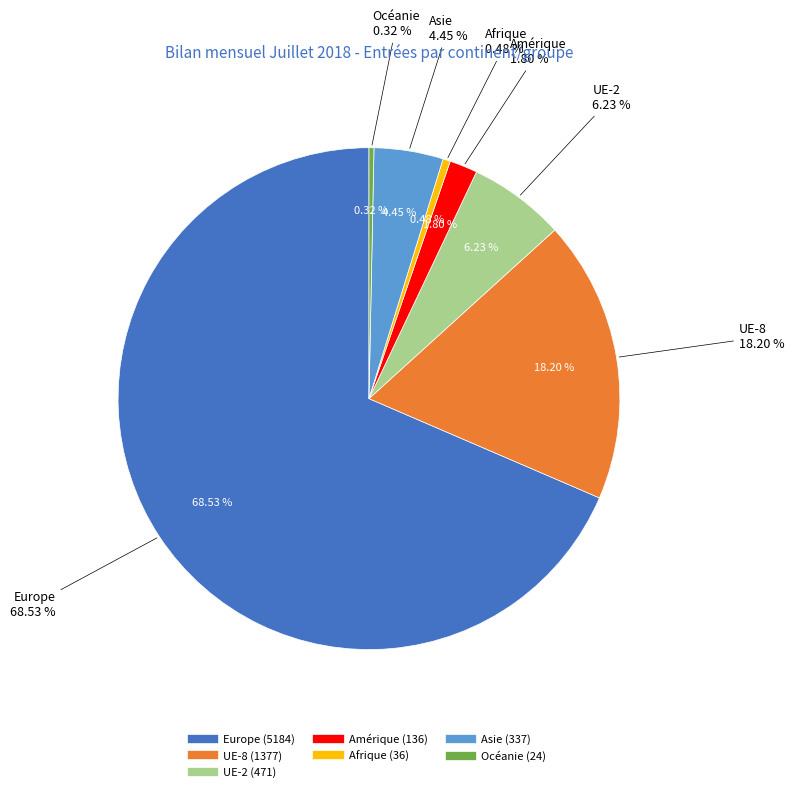

Does Europe represent more than half of the total?

Yes